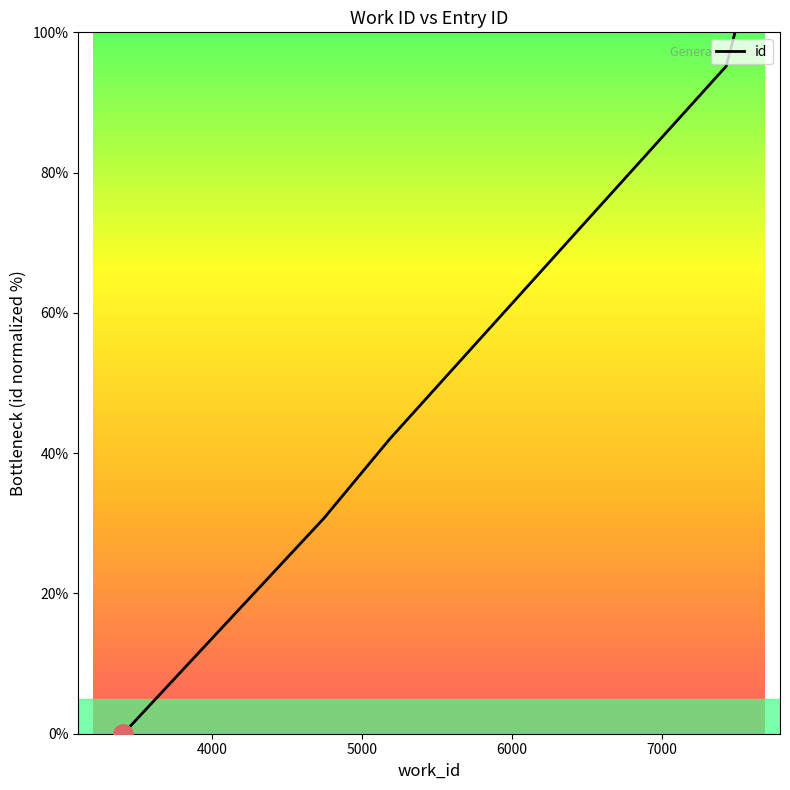

What is the average value?

61.3